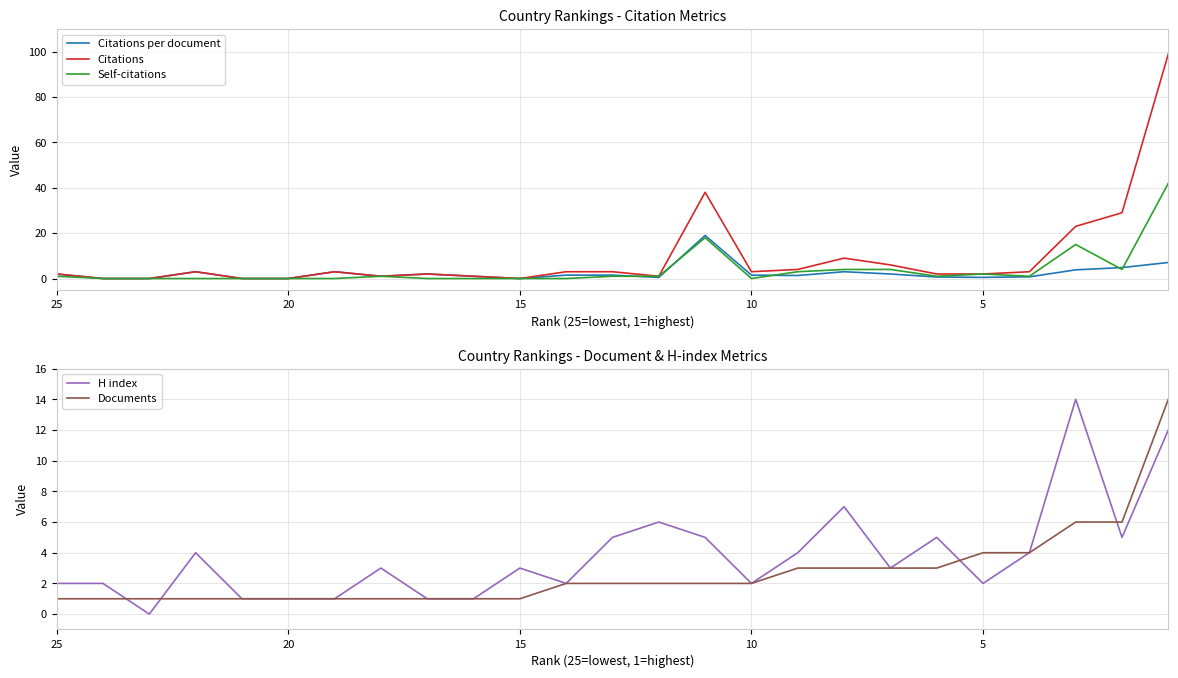

How many data points in Citations are above 3?

7